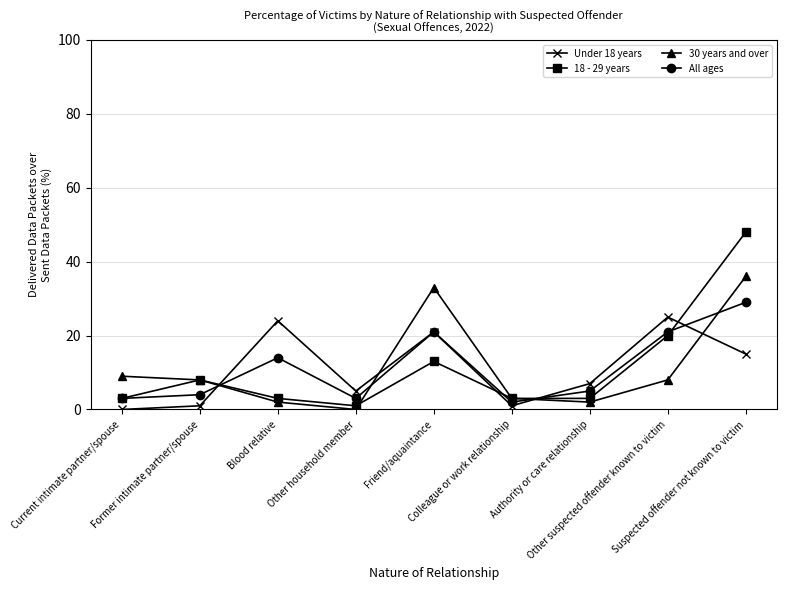

Which series has the widest spread of values?

18 - 29 years